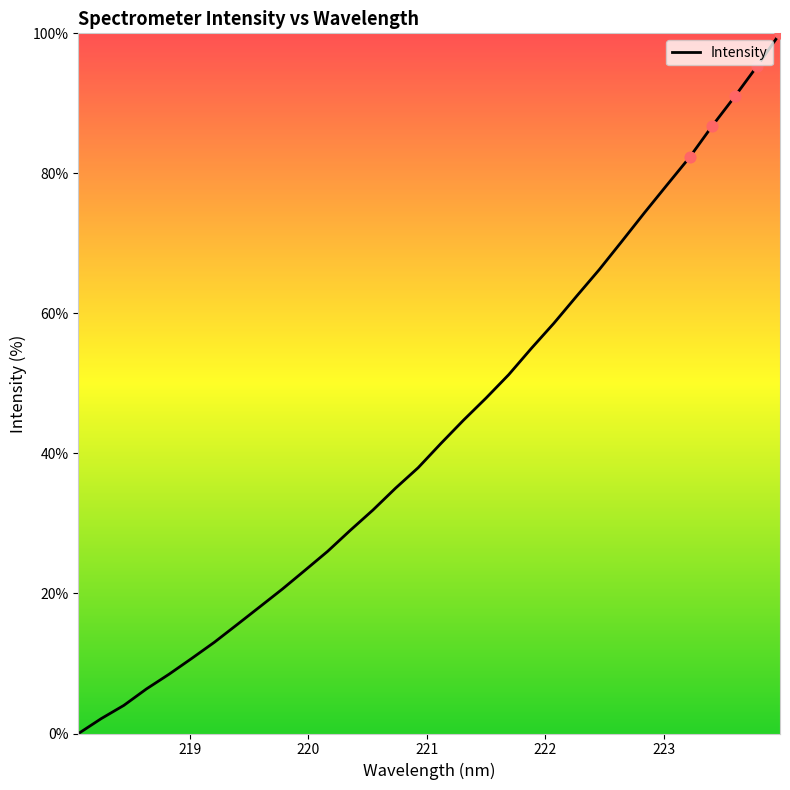

What is the difference between the maximum and minimum values?

100.0